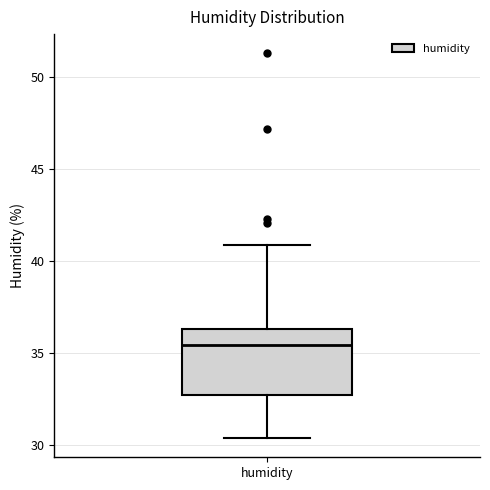

Transcribe this box plot: give where the median line is, the range the box spans, and where the two whiskers end, as read against the y-axis. The values are not printed on the chart, so give them approximately, as read against the axis.

median 35.5, box 33.0 to 36.5, whiskers 30.5 to 41.0